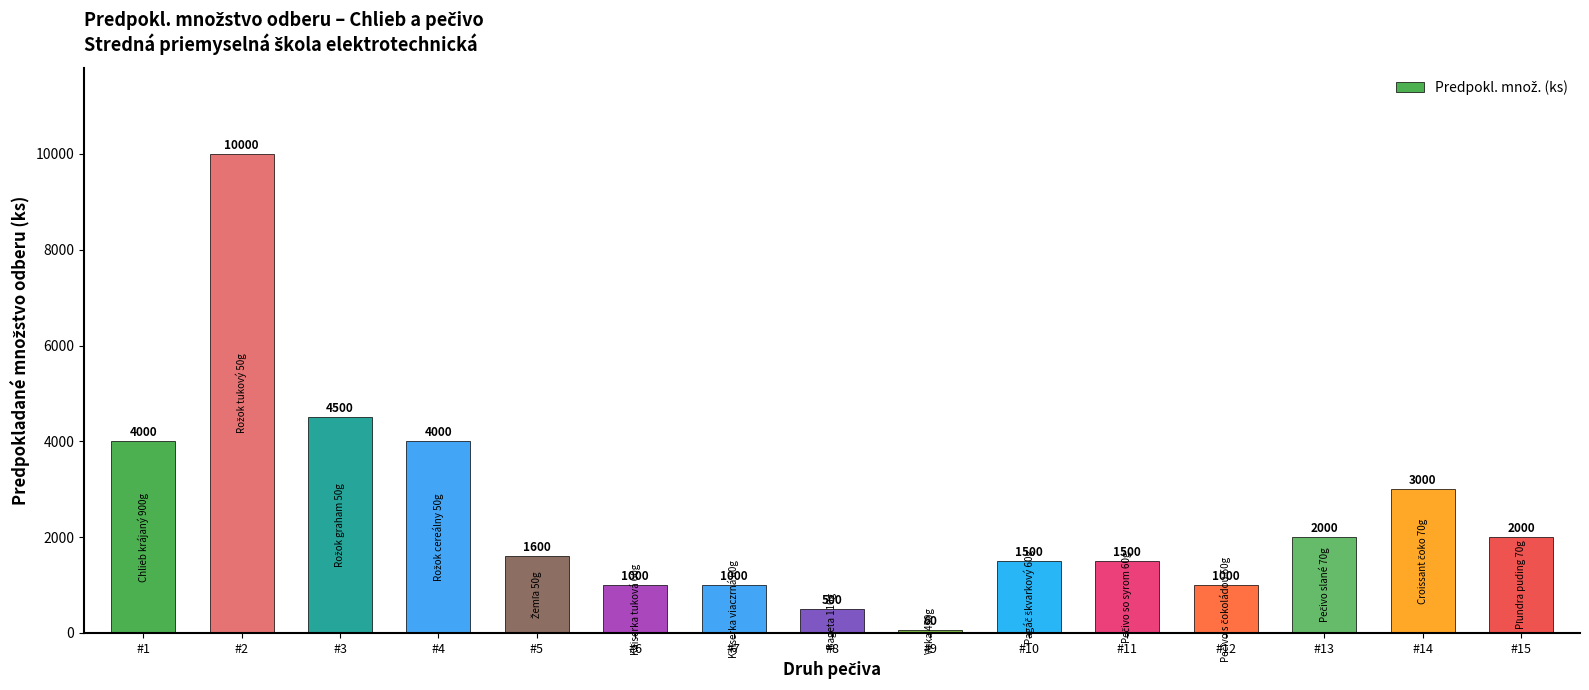

At which label does the data first exceed 1600?

#1